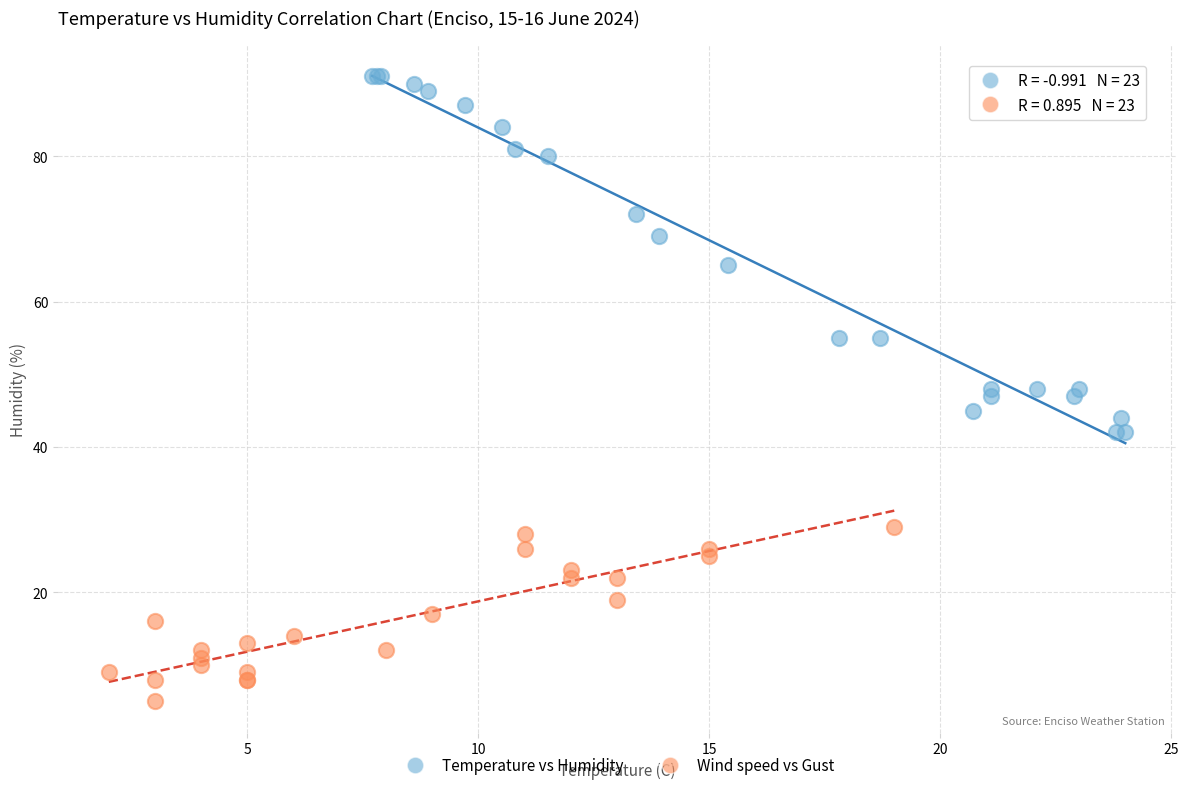

Which series reaches the maximum Y coordinate?

Temperature vs Humidity